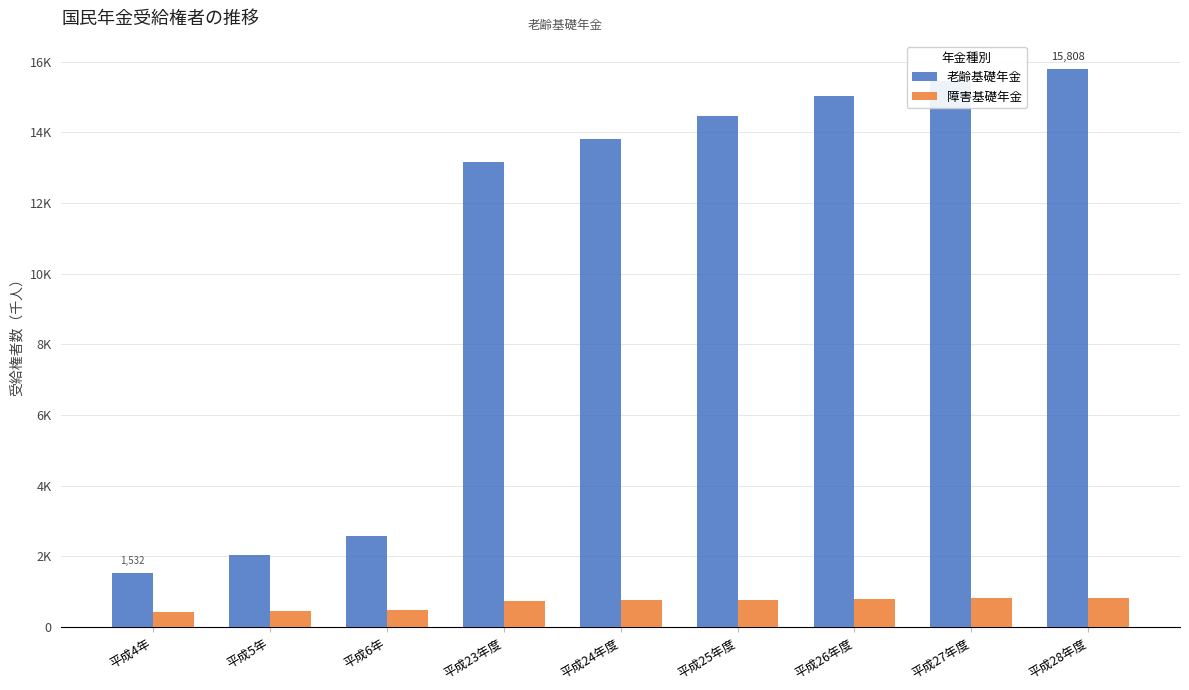

What are all the series names shown in the legend?

老齢基礎年金, 障害基礎年金